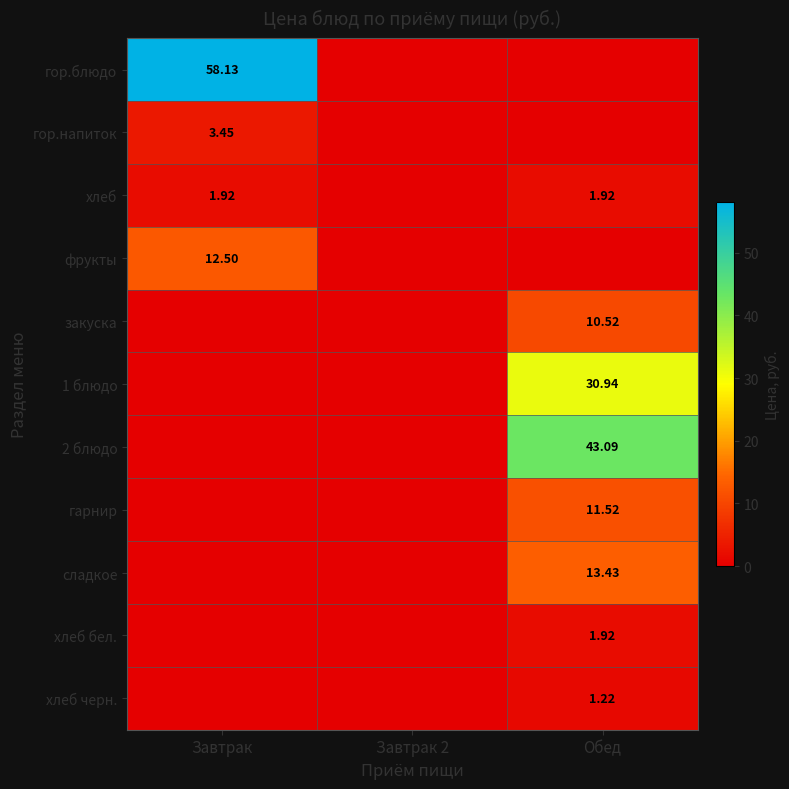

At which label is 2 блюдо closest to 21?

Завтрак